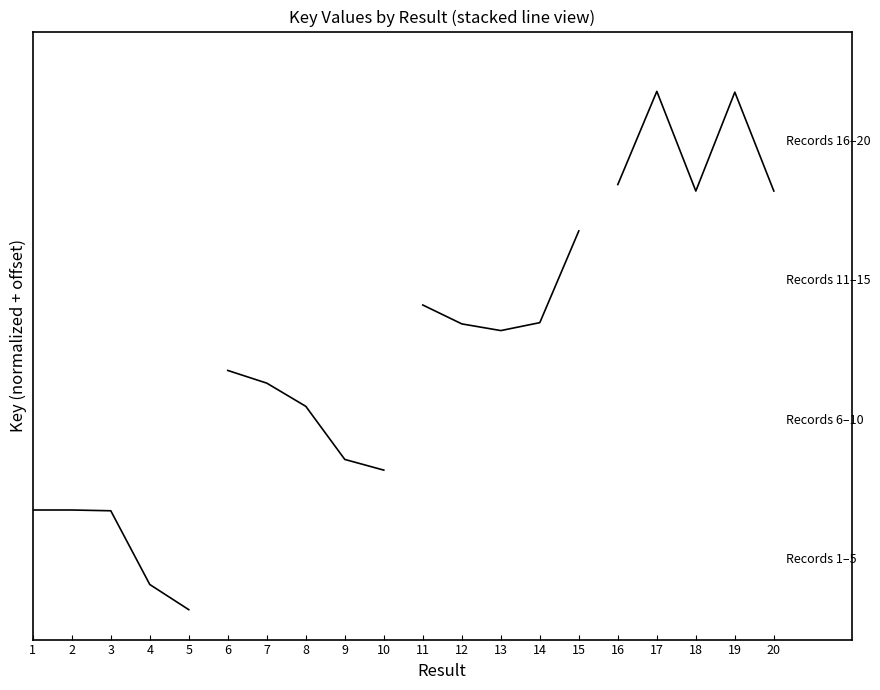

List the series in order of their peak value, highest first.

Records 1–5, Records 6–10, Records 11–15, Records 16–20